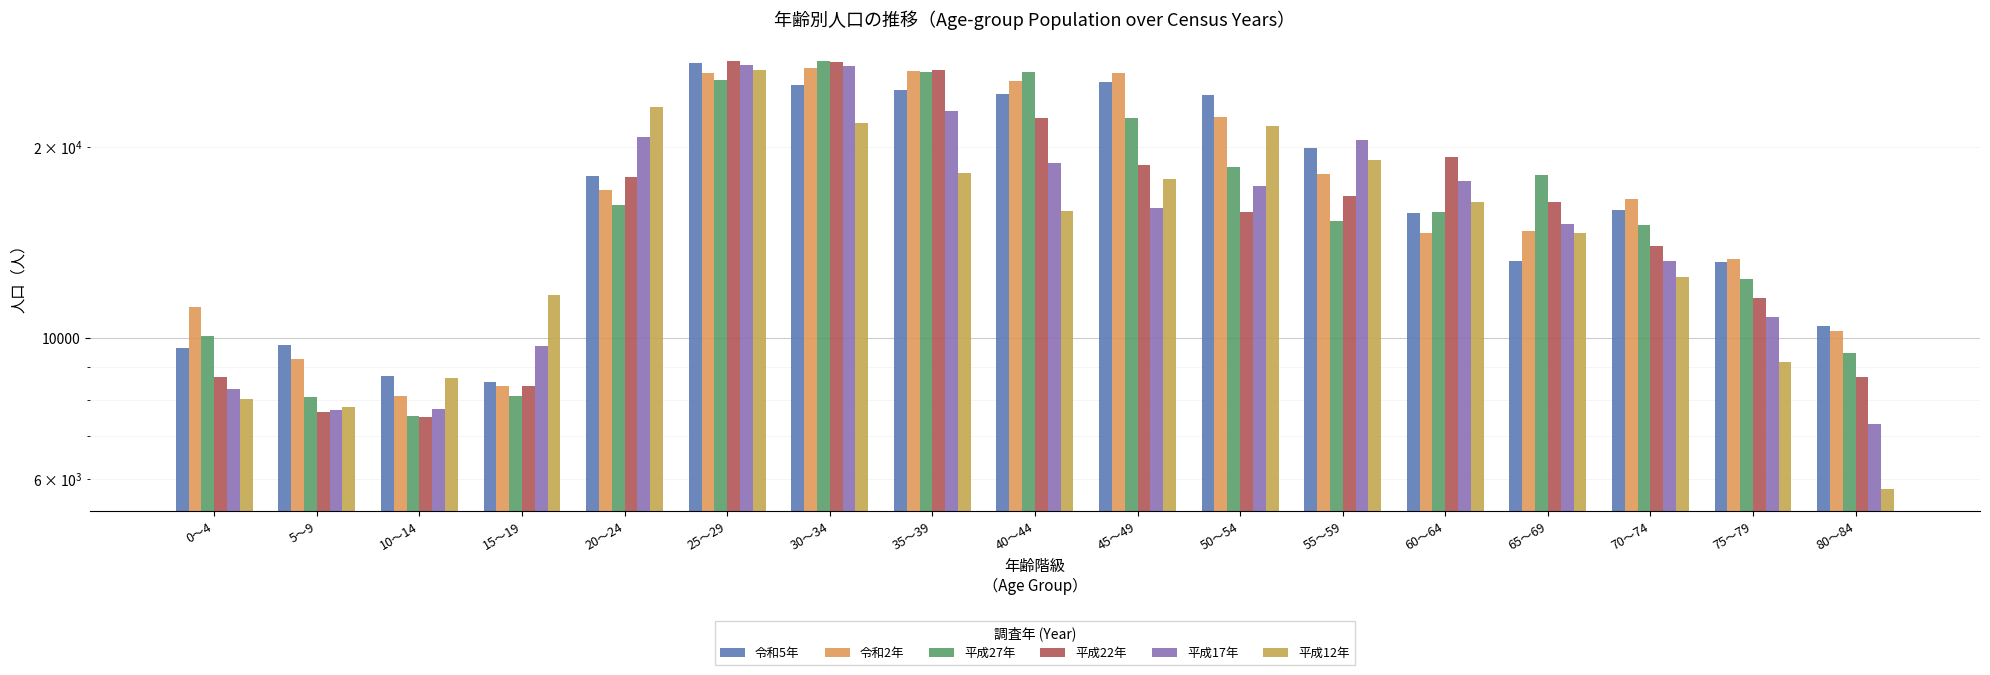

How many bars are there in each group?

6